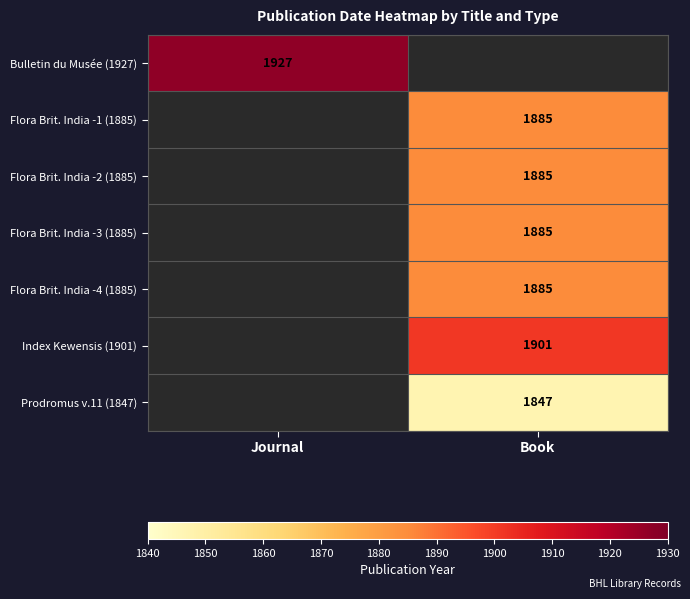

The value of Flora Brit. India -2 (1885) at Book is 870. True or false?

False